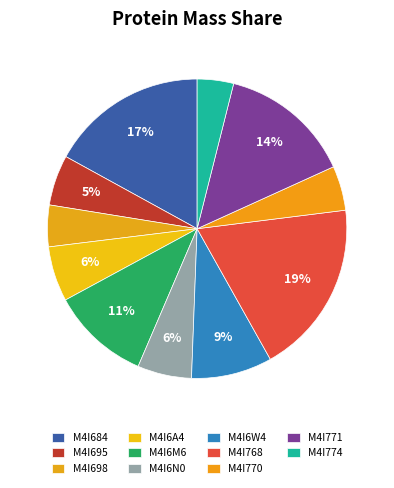

To the nearest percent, what portion does M4I6A4 represent?

6%